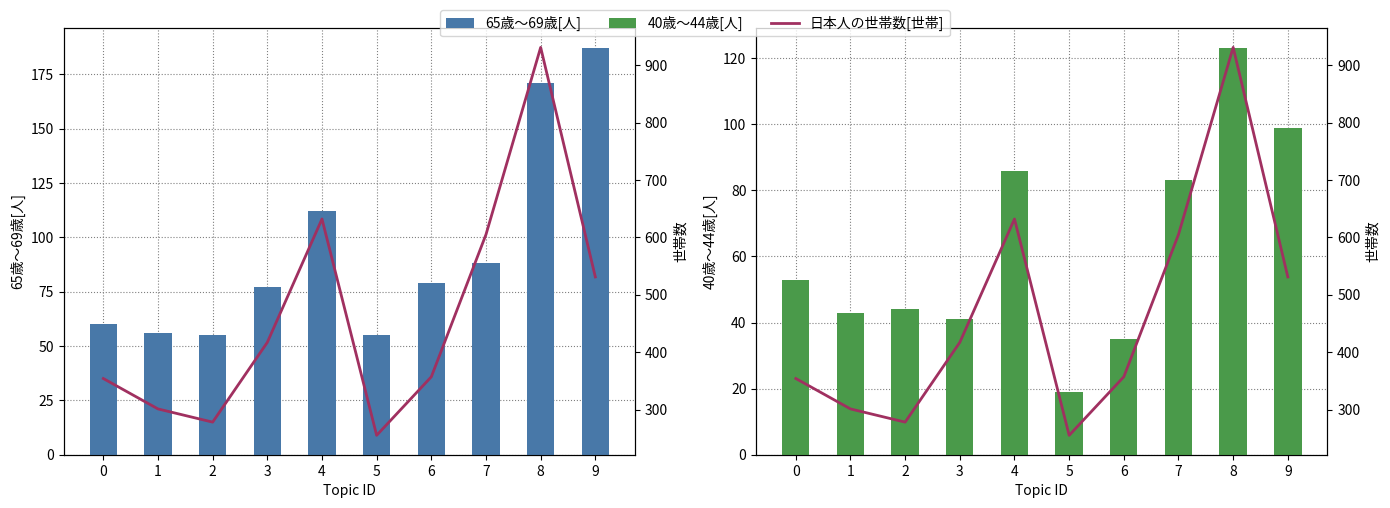

Rank the series at 8 from lowest to highest value.

40歳～44歳[人], 65歳～69歳[人], 日本人の世帯数[世帯]